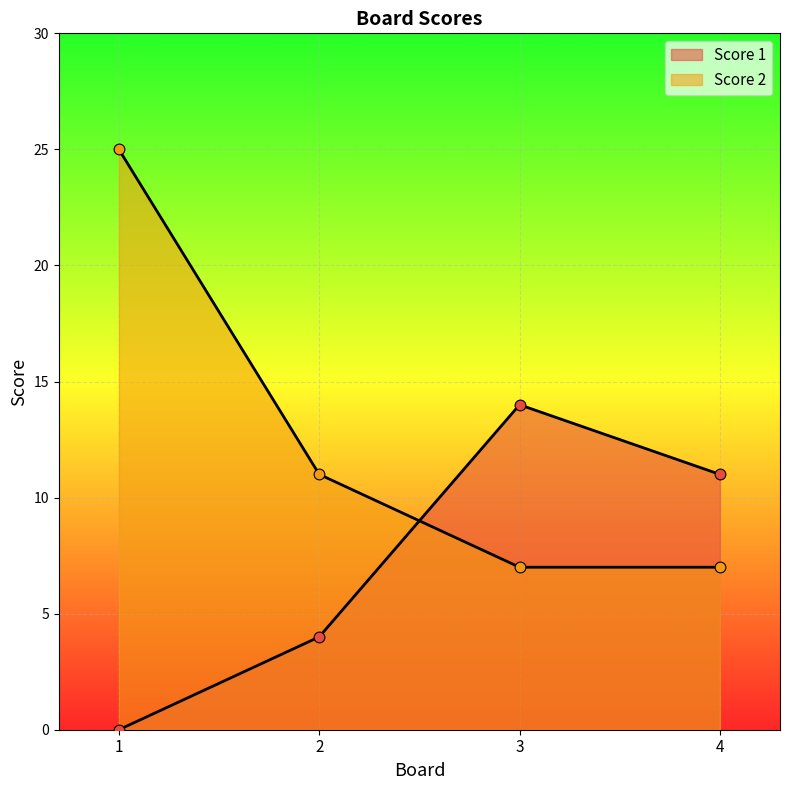

Which series has the largest total across all categories?

Score 2